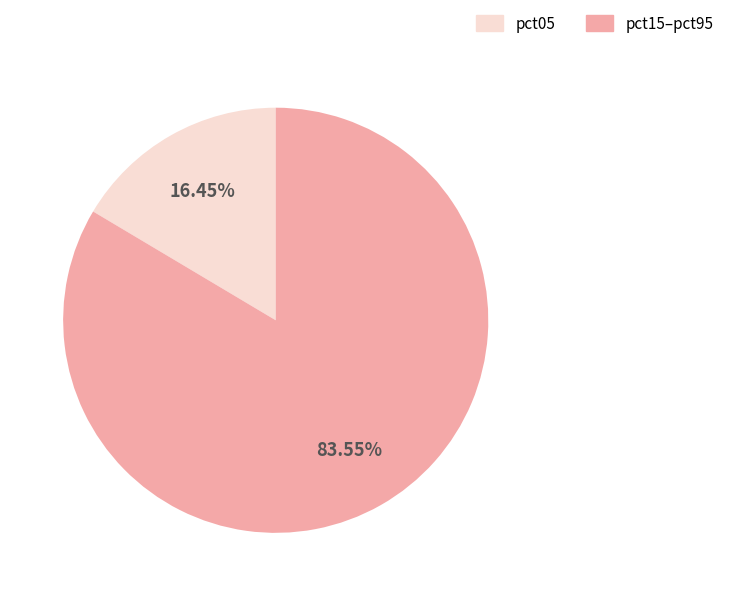

Which has a higher value, pct15–pct95 or pct05?

pct15–pct95